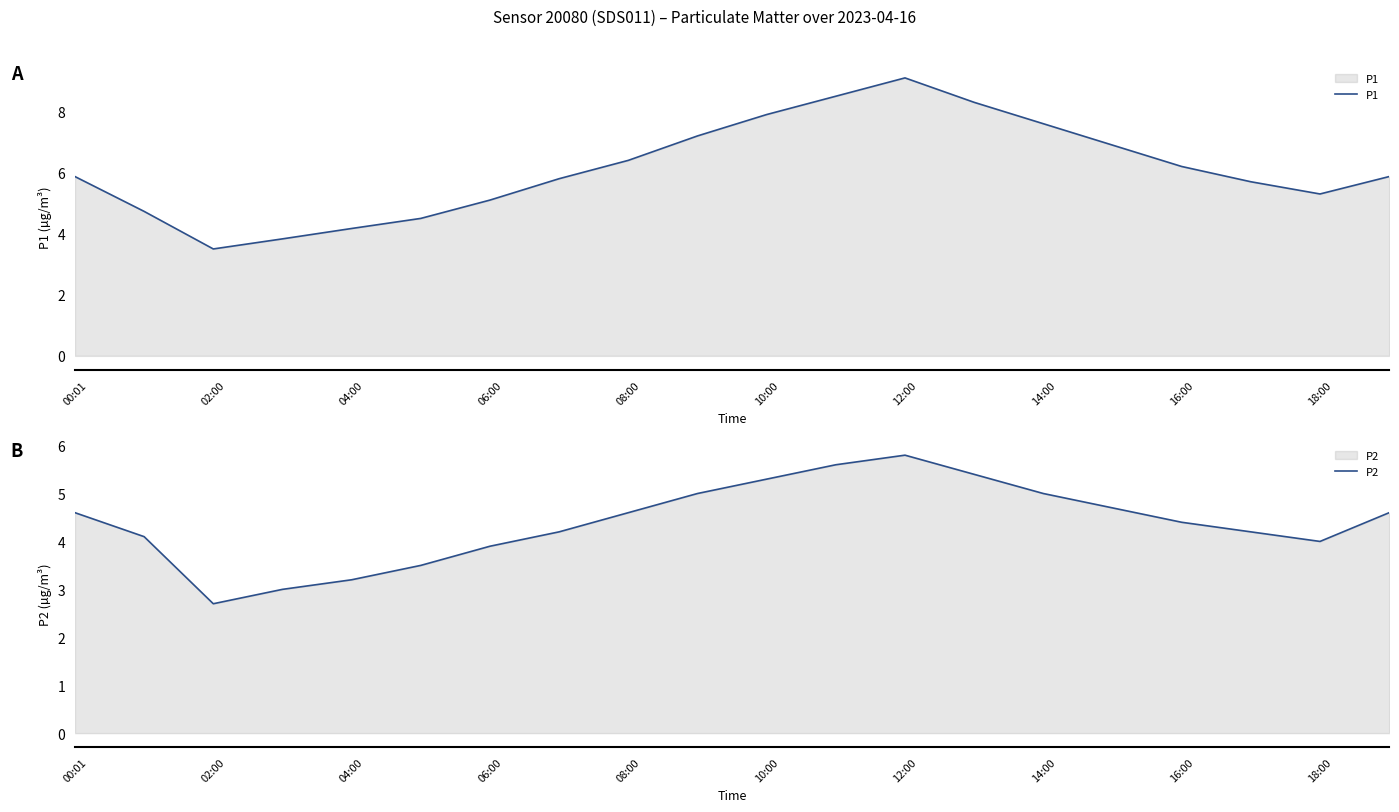

List the series in order of their overall mean, lowest first.

P2, P1